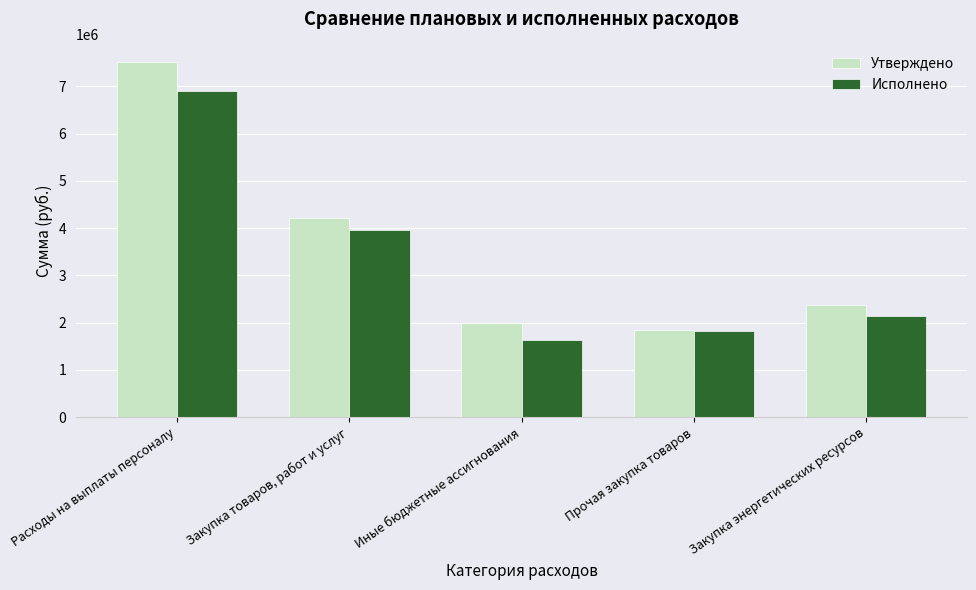

Which series changed the most between Расходы на выплаты персоналу and Иные бюджетные ассигнования?

Утверждено